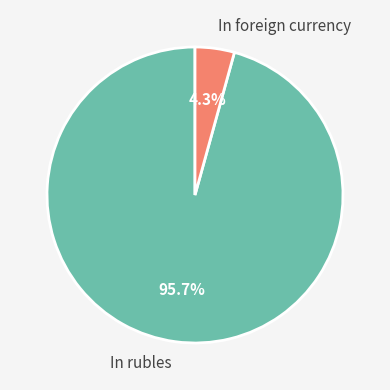

To the nearest percent, what portion does In foreign currency represent?

4%